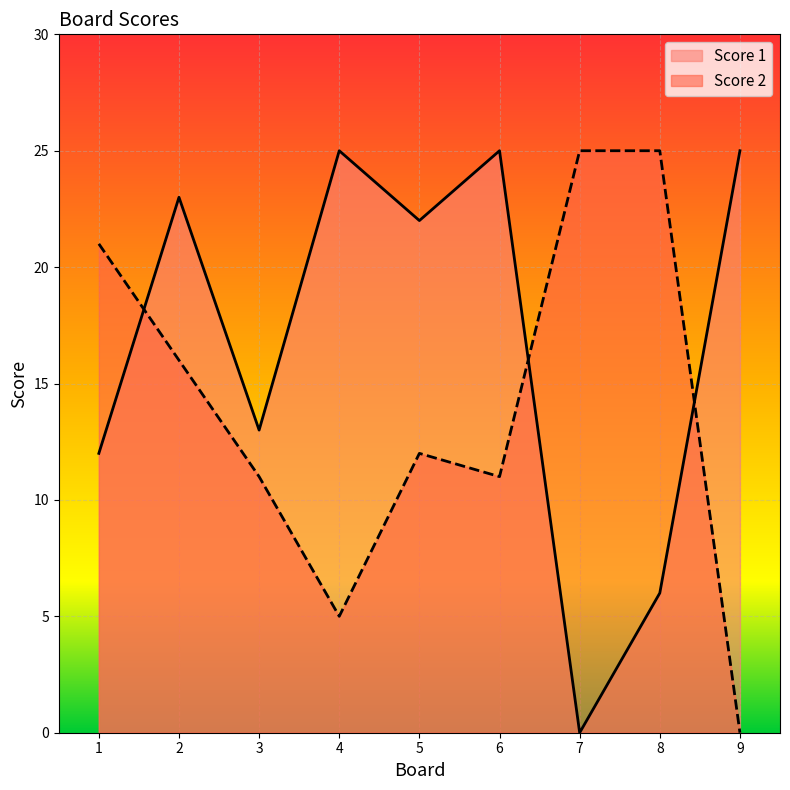

True or false: Score 2 has a value of 9 at 4.

False